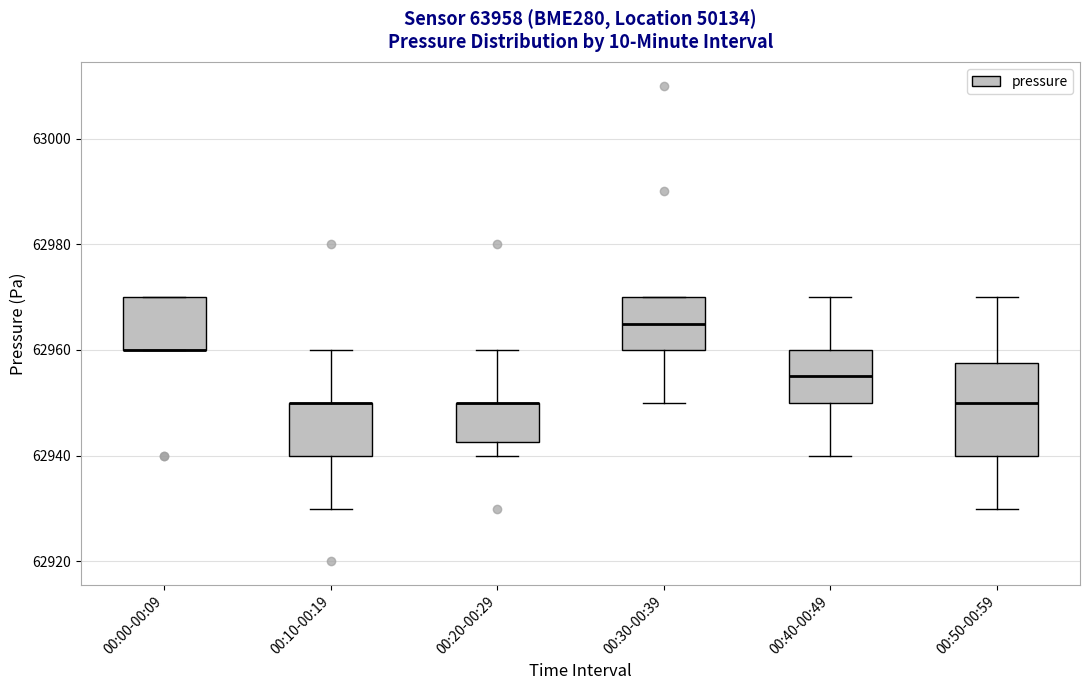

Where is the upper edge of the box for 00:30-00:39 on the y-axis? The values are not printed on the chart, so give them approximately, as read against the axis.

62970